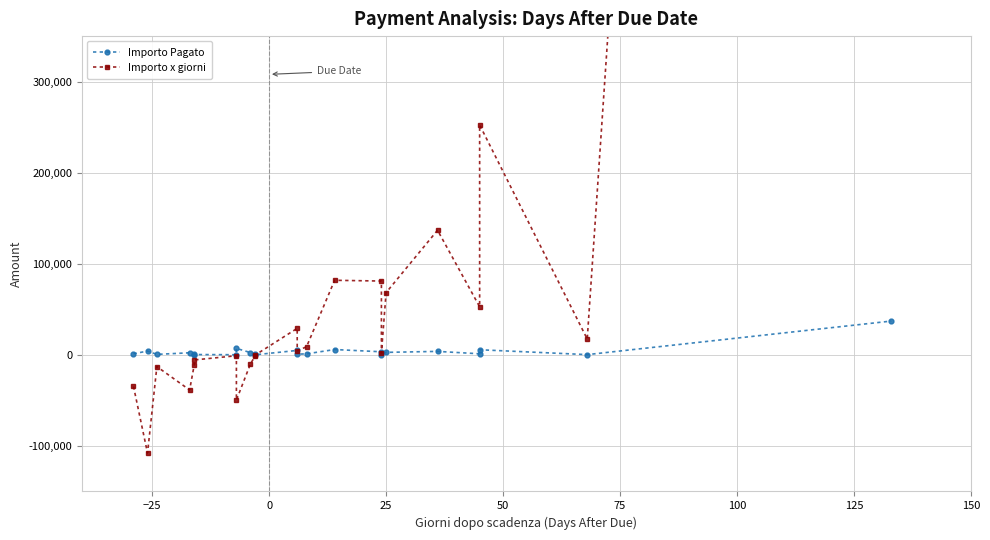

Reading left to right, list all the values displayed in this chart.

Importo Pagato: 1192.0	4147.5	538.0	2268.0	673.0	350.0	139.0	7102.2	2497.8	434.5	87.0	4851.0	741.0	1113.0	5848.5	3376.8	73.6	2732.6	3801.0	1172.7	5610.0	255.0	37100.0
Importo x giorni: -34568.0	-107835.0	-12912.0	-38556.0	-10768.0	-5600.0	-973.0	-49715.4	-9991.3	-1303.5	-261.0	29106.0	4446.0	8904.0	81879.0	81043.2	1765.4	68314.8	136836.0	52772.8	252450.0	17340.0	4934300.0